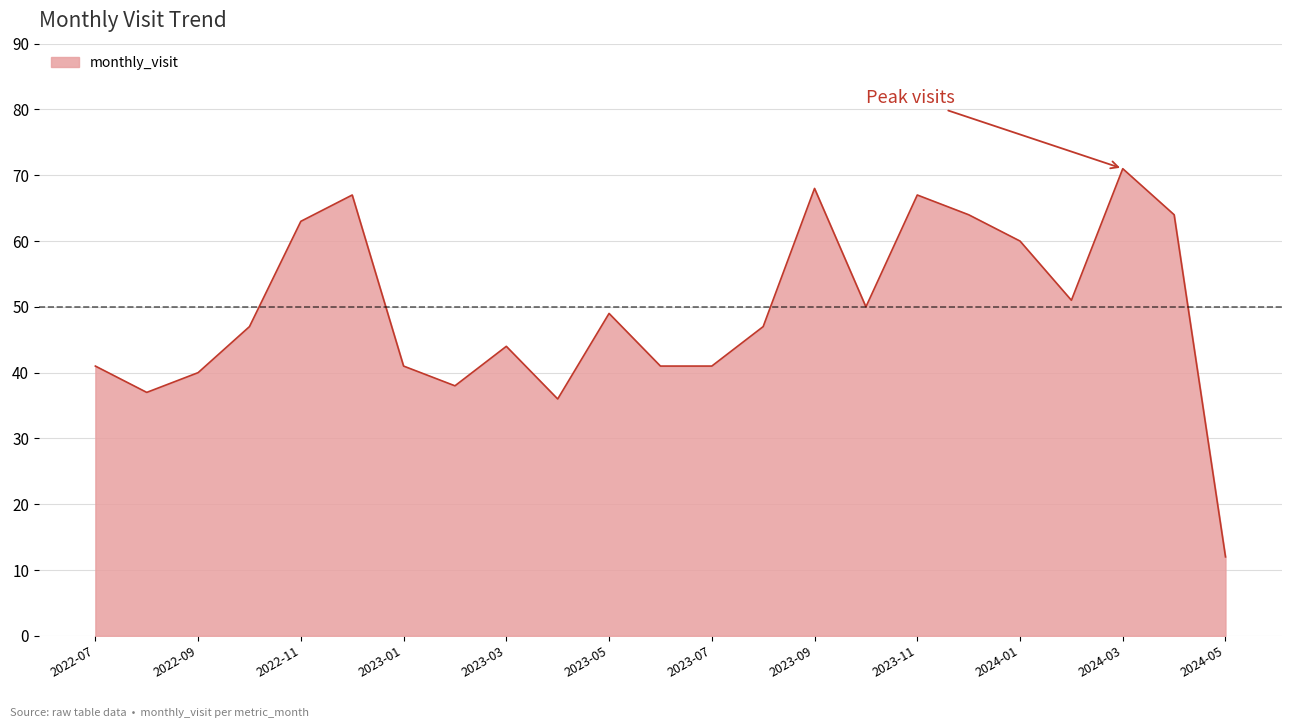

What is the greatest value displayed?

71